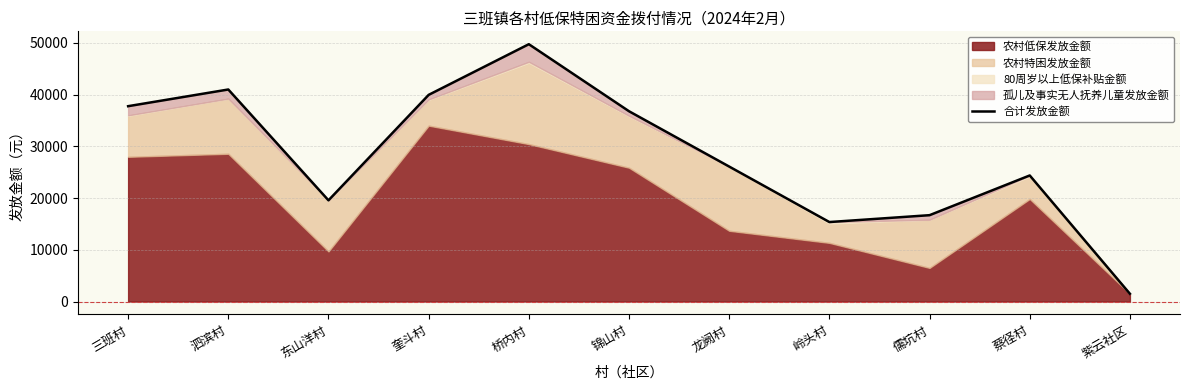

How many points are higher than both their immediate neighbors (excluding endpoints)?

3